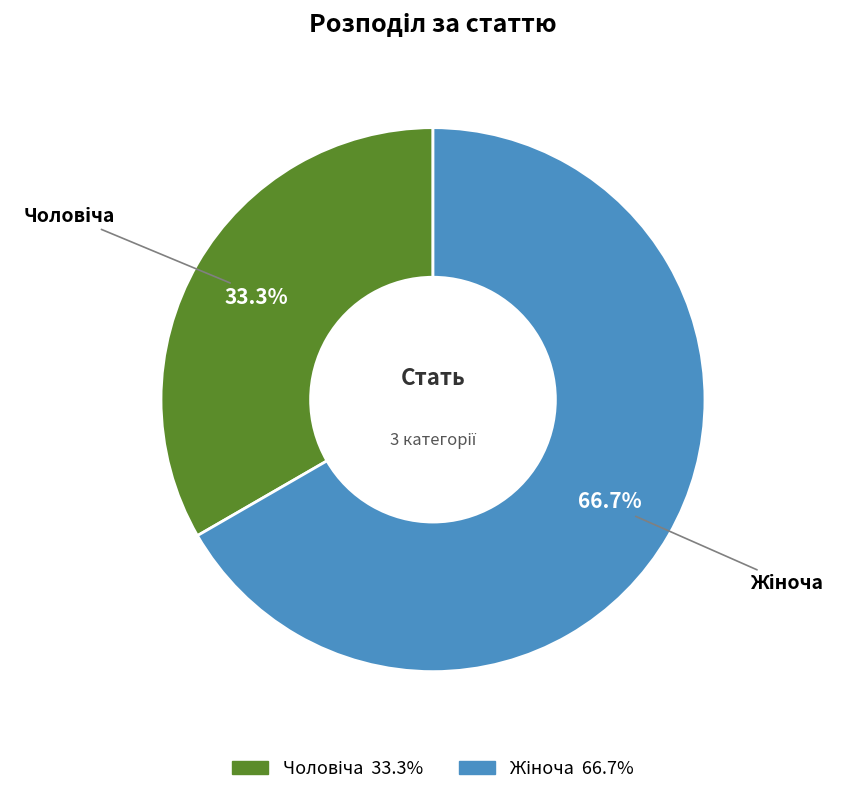

Does any single category account for the majority?

Yes